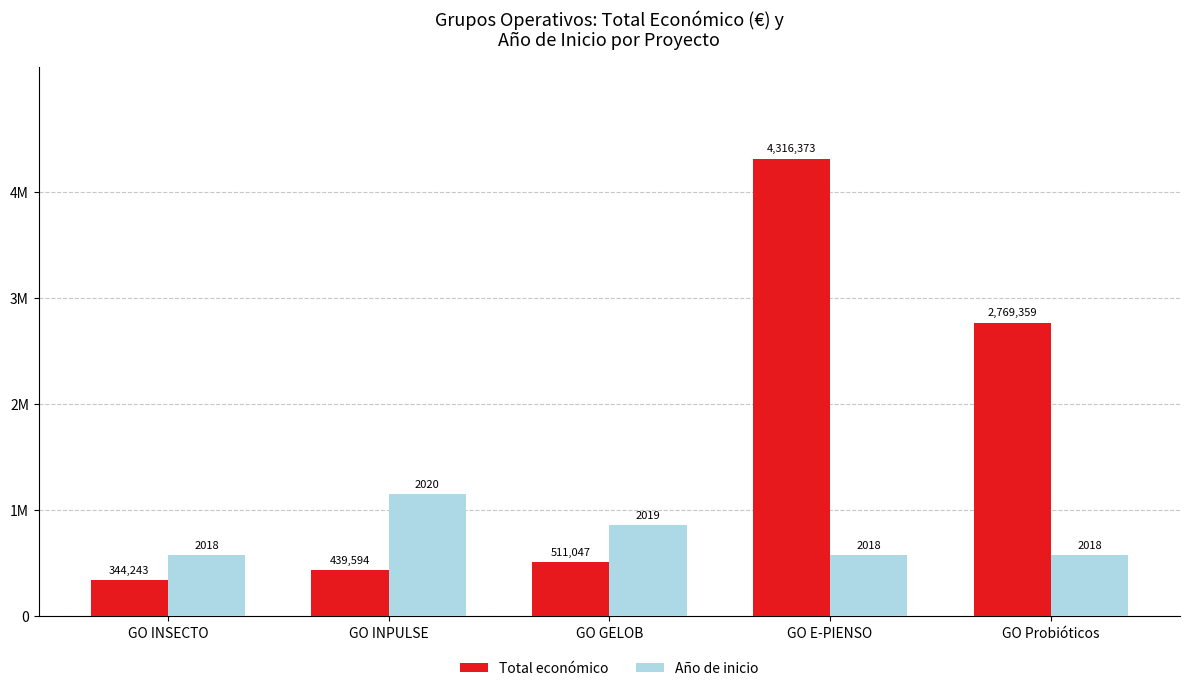

List the series in order of their peak value, lowest first.

Año de inicio, Total económico